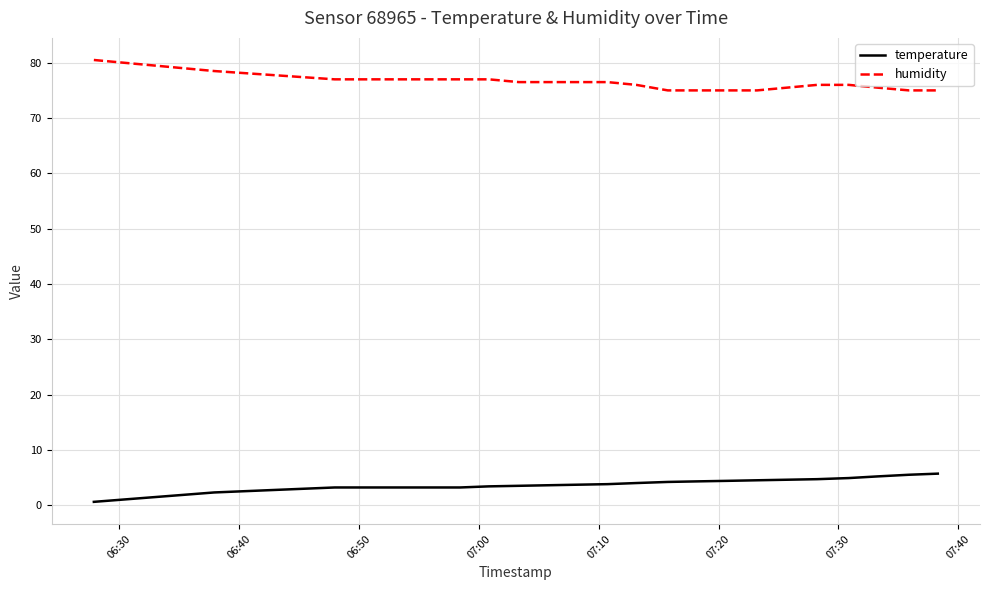

Rank the series by their maximum value, from lowest to highest.

temperature, humidity